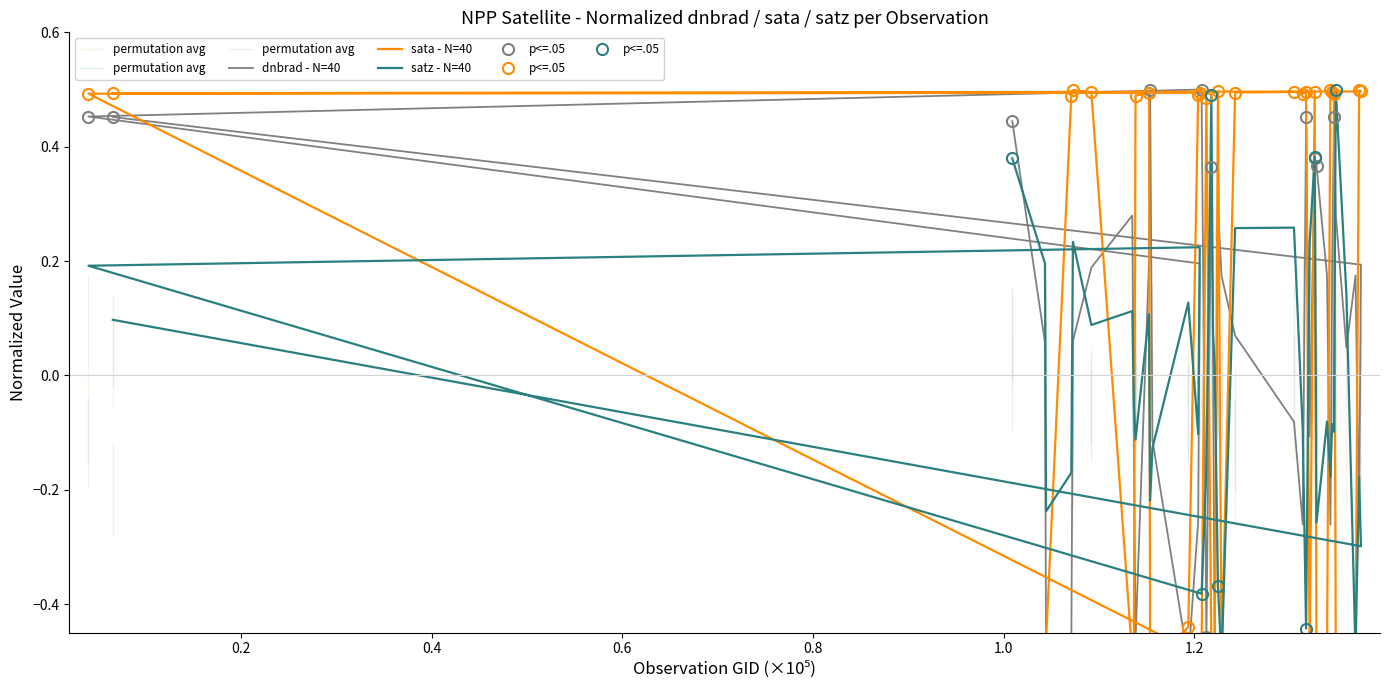

Reading right to left, extract all data points from this chart.

dnbrad - N=40: 0.5	0.2	-0.3	0.2	0.0	0.3	0.5	0.2	-0.3	0.2	0.4	0.4	-0.1	0.5	-0.3	-0.1	0.1	0.2	0.3	-0.5	0.0	0.4	-0.5	0.5	0.5	0.2	-0.3	-0.5	-0.1	0.5	0.2	-0.5	-0.1	0.3	0.2	0.1	-0.5	-0.5	0.1	0.4
sata - N=40: 0.5	0.5	0.5	-0.5	-0.5	-0.5	0.5	0.5	0.5	-0.5	-0.5	0.5	-0.5	0.5	0.5	0.5	0.5	-0.5	0.5	-0.5	-0.5	-0.5	0.5	-0.5	0.5	0.5	0.5	-0.4	-0.5	-0.5	0.5	0.5	-0.5	-0.5	0.5	0.5	0.5	-0.5	-0.5	-0.5
satz - N=40: 0.1	-0.3	-0.2	-0.5	0.1	0.5	-0.1	-0.1	-0.2	-0.1	-0.3	0.4	0.2	-0.4	-0.1	0.3	0.3	-0.5	-0.4	0.0	0.1	0.5	-0.2	-0.4	0.2	0.2	-0.1	0.1	-0.1	-0.2	0.1	-0.1	-0.1	0.1	0.1	0.2	-0.2	-0.2	0.2	0.4